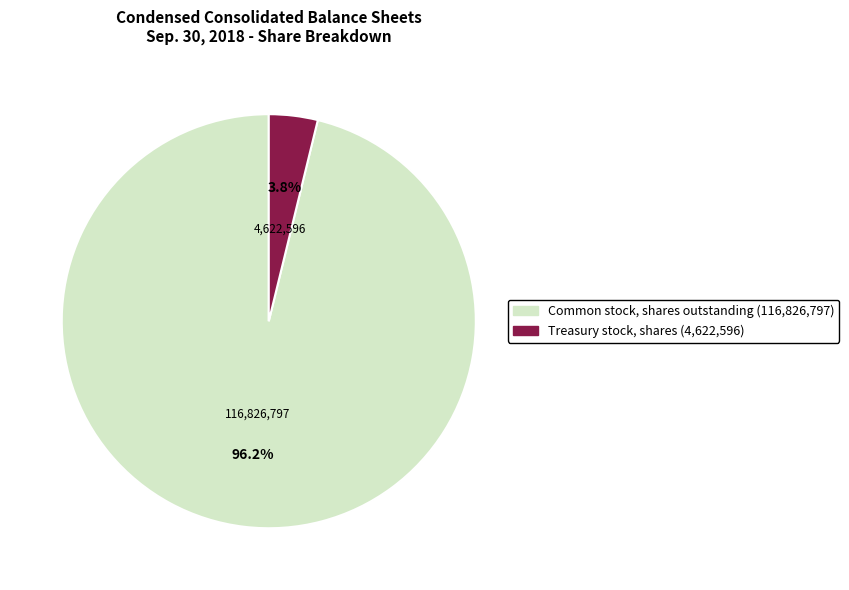

Is Common stock, shares outstanding (116,826,797) the majority of the pie?

Yes